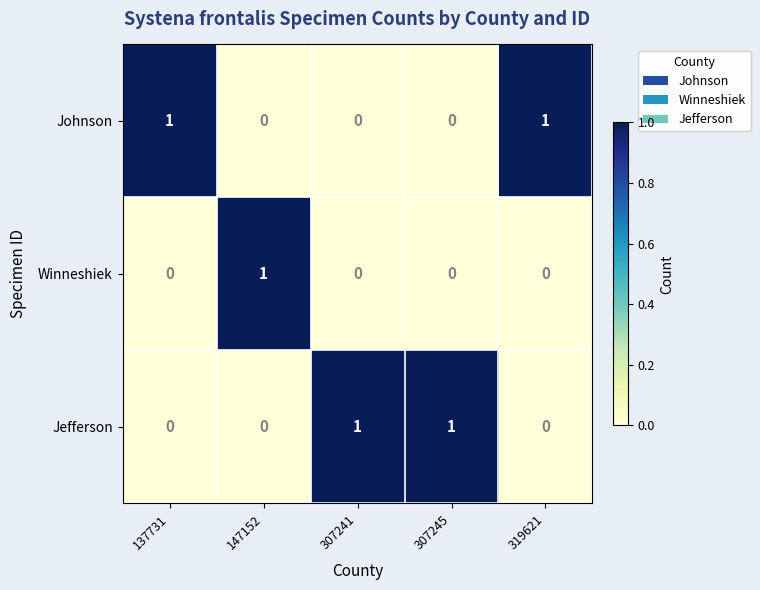

What is the maximum value shown in the chart?

1